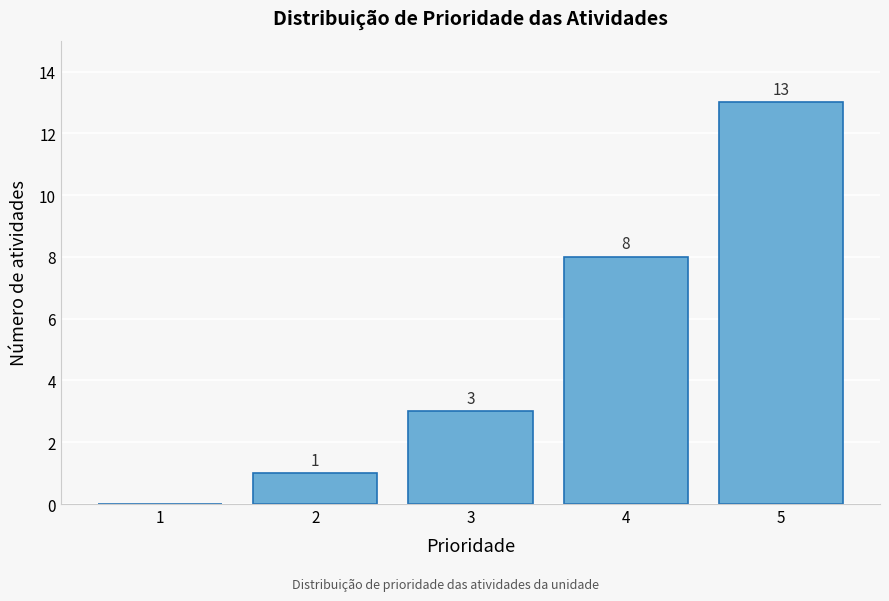

Reading left to right, transcribe all the data shown in this chart.

1=0	2=1	3=3	4=8	5=13